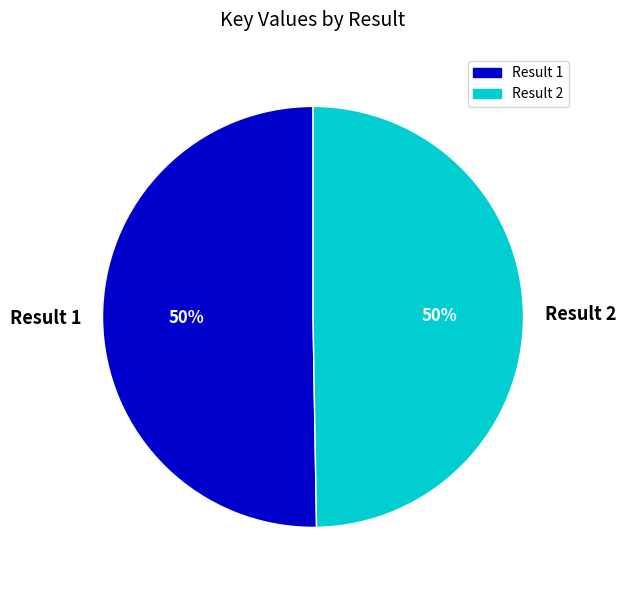

Is the sum of Result 1 and Result 2 greater than half?

Yes